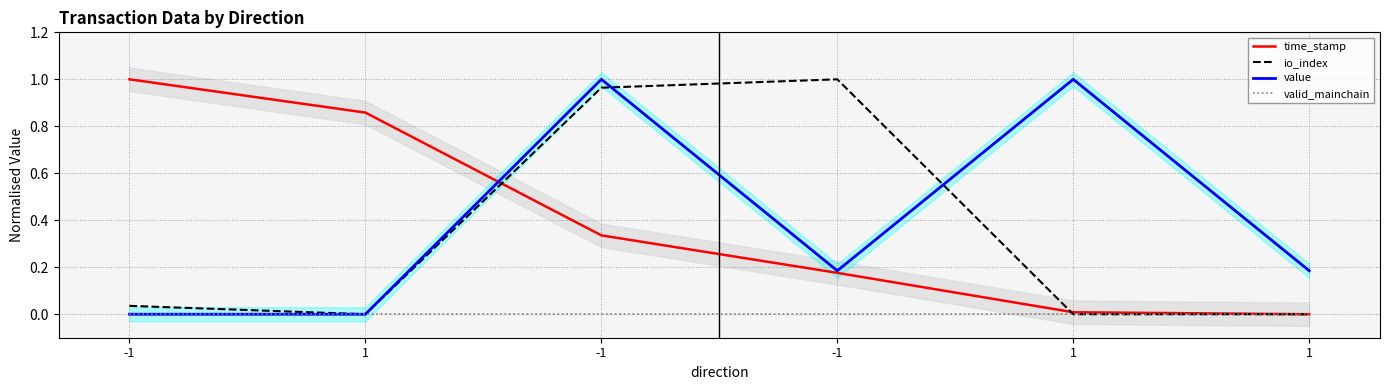

Rank the series at 1 from highest to lowest value.

time_stamp, io_index, value, valid_mainchain